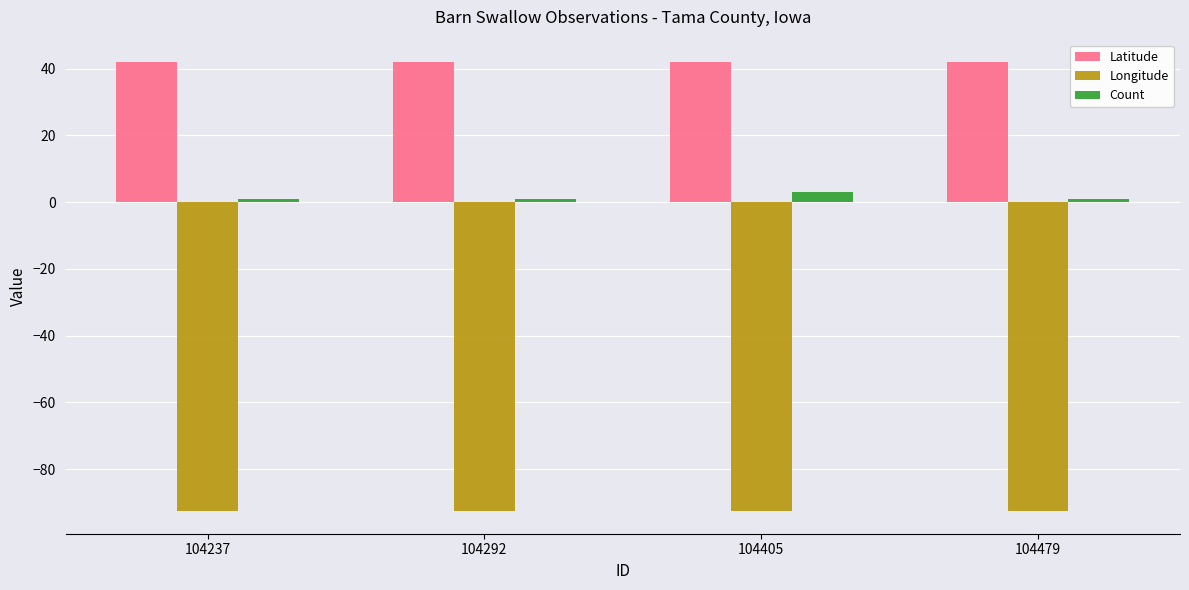

What is the difference between the highest and lowest values at 104479?

134.4